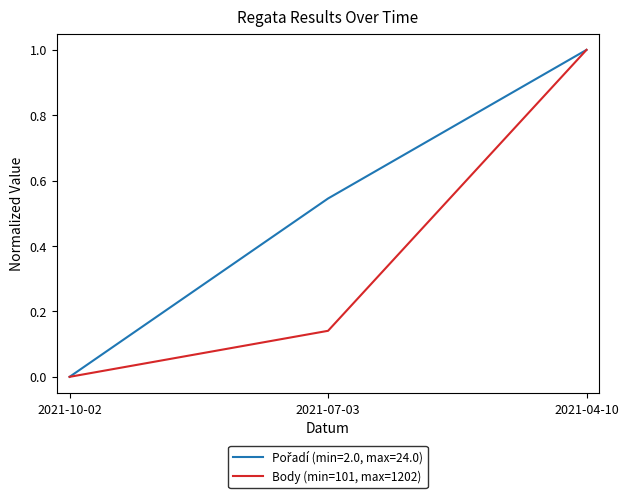

What is the greatest value displayed?

1.0